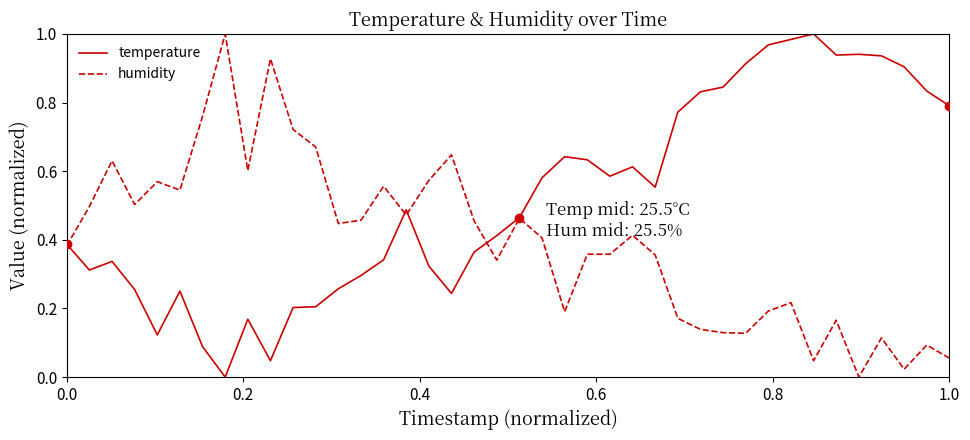

Rank the series by their average value, from lowest to highest.

humidity, temperature